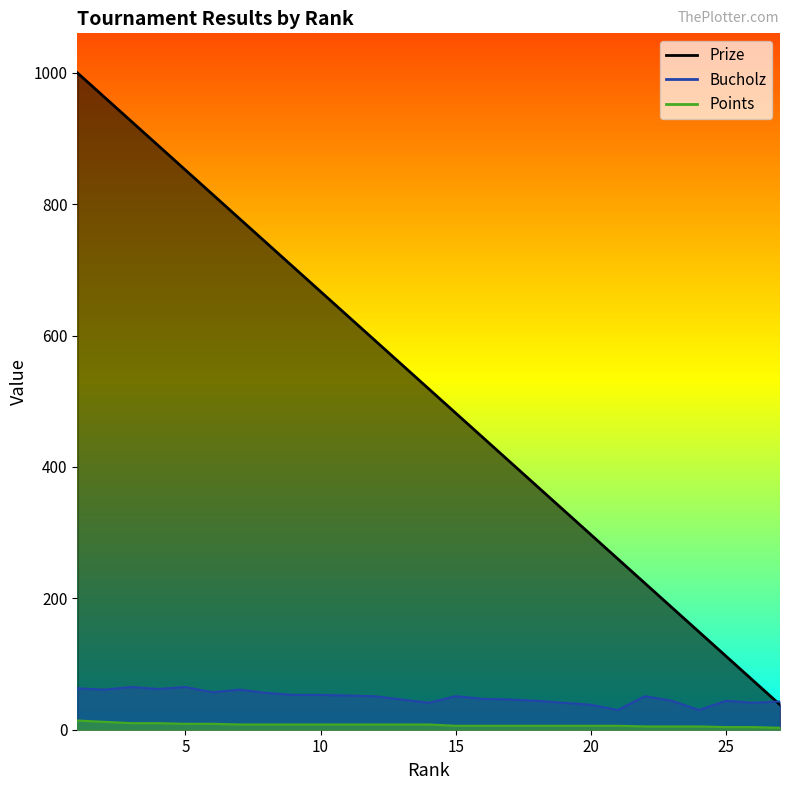

At which label does Points reach its minimum?

27